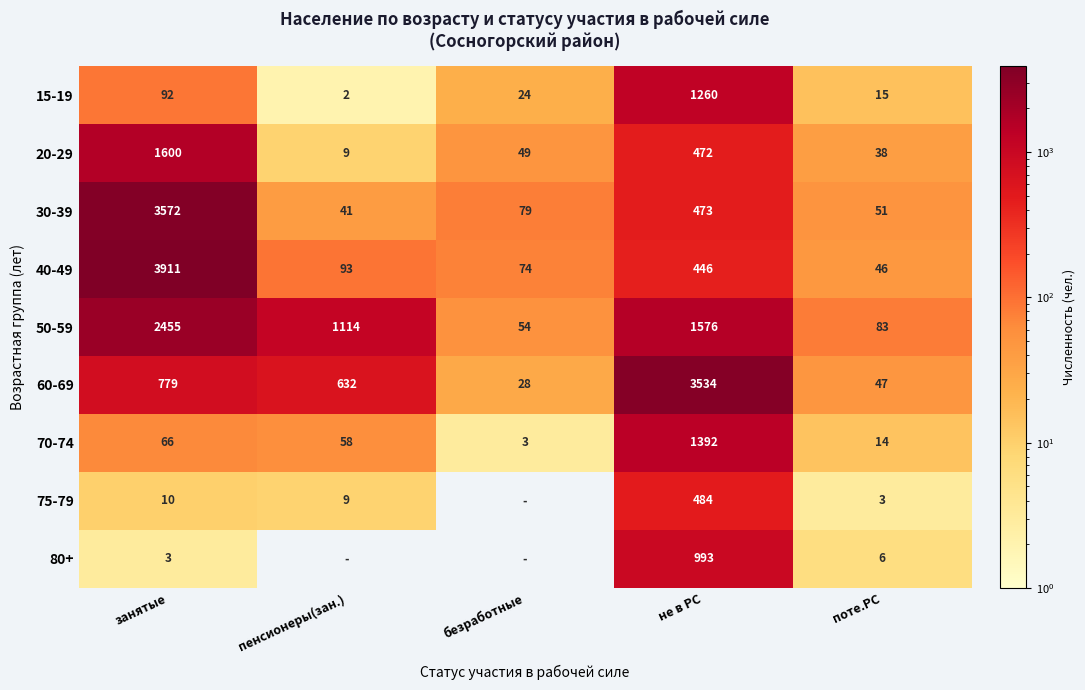

True or false: 30-39 has a value of 27 at безработные.

False